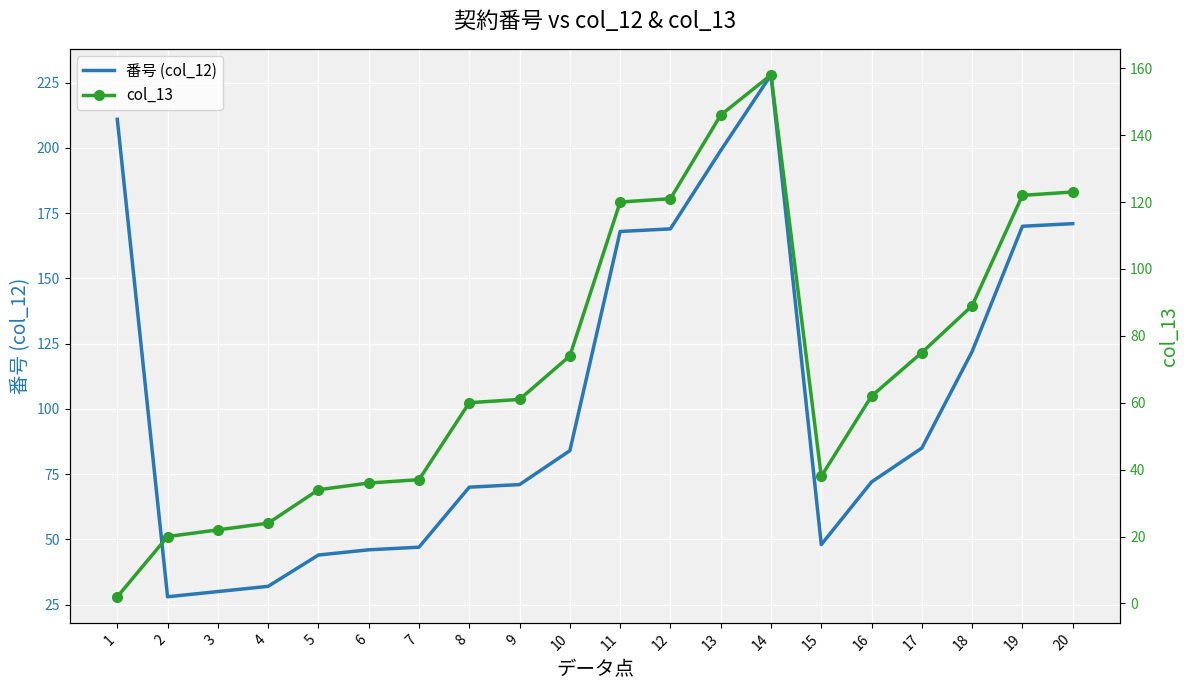

The col_13 series shows 122 at 19. True or false?

True